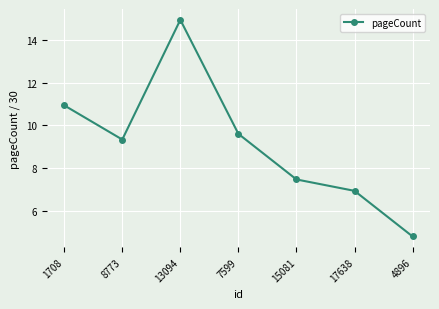

What is the difference between the second highest and second lowest values?

4.0